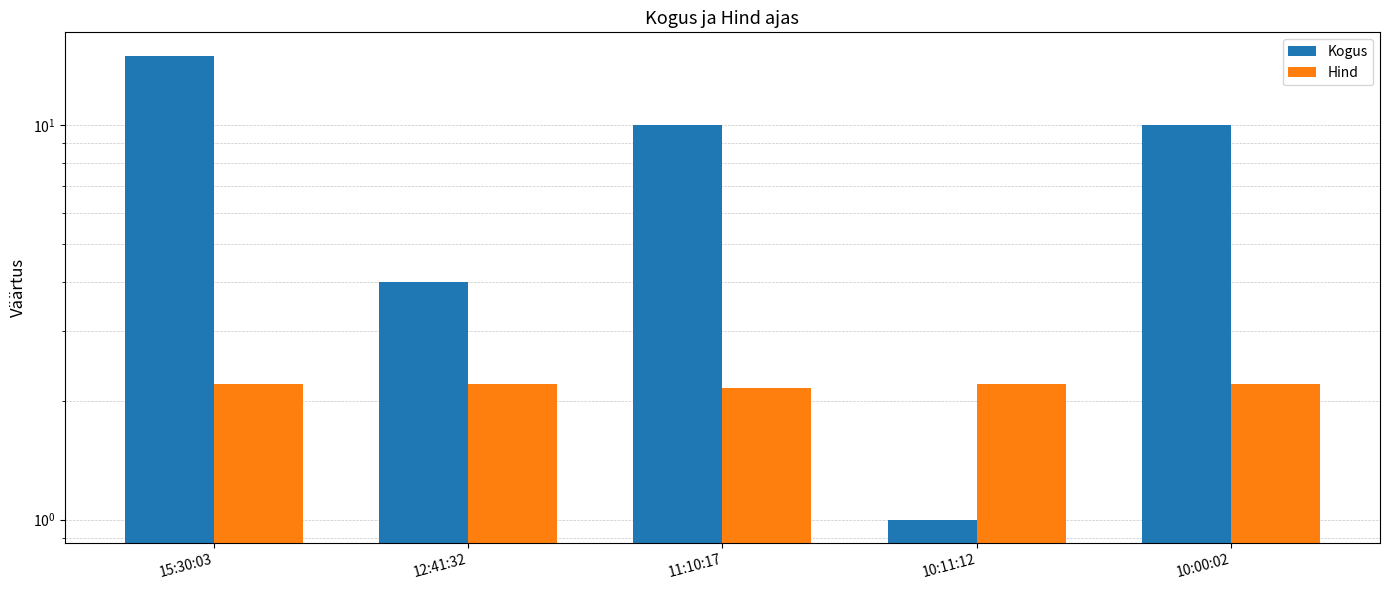

What is the approximate value of Hind at 10:11:12?

2.2